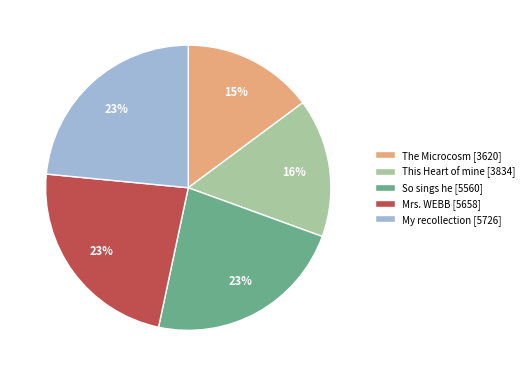

Combined, do This Heart of mine [3834] and My recollection [5726] account for over 50%?

No